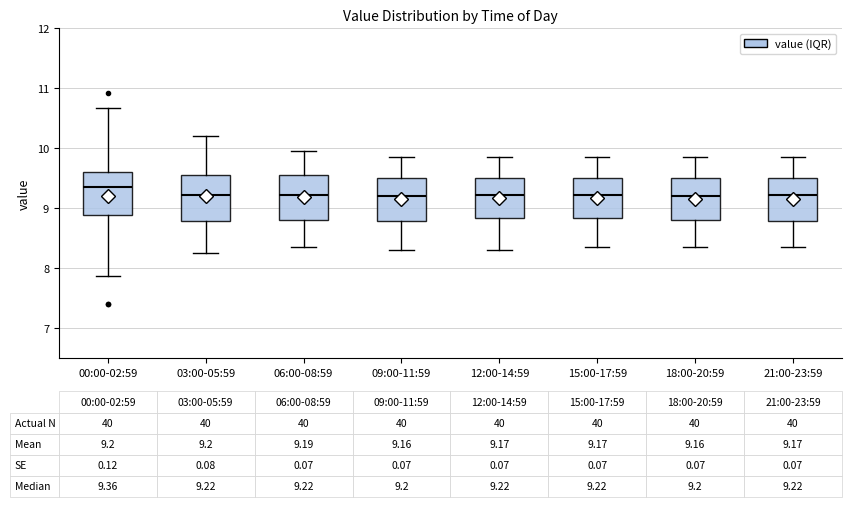

Which box has the highest median line?

00:00-02:59